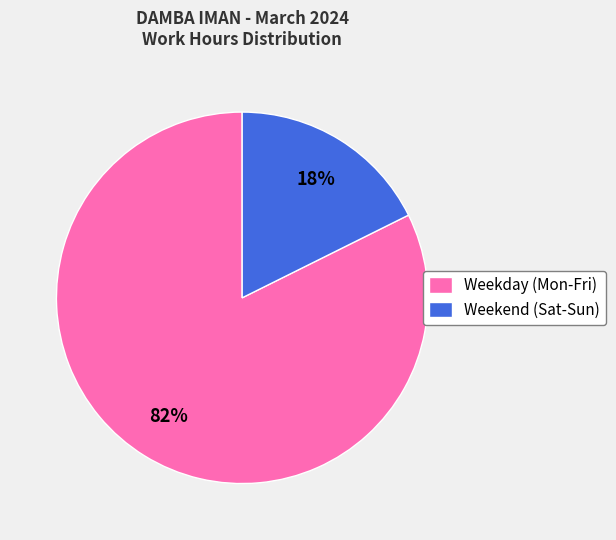

How many segments does this pie chart have?

2